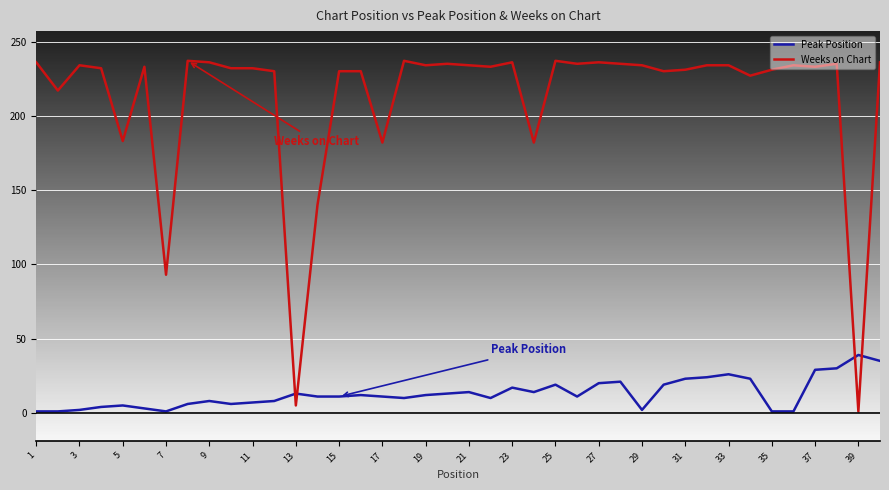

What is the minimum value for Peak Position?

1